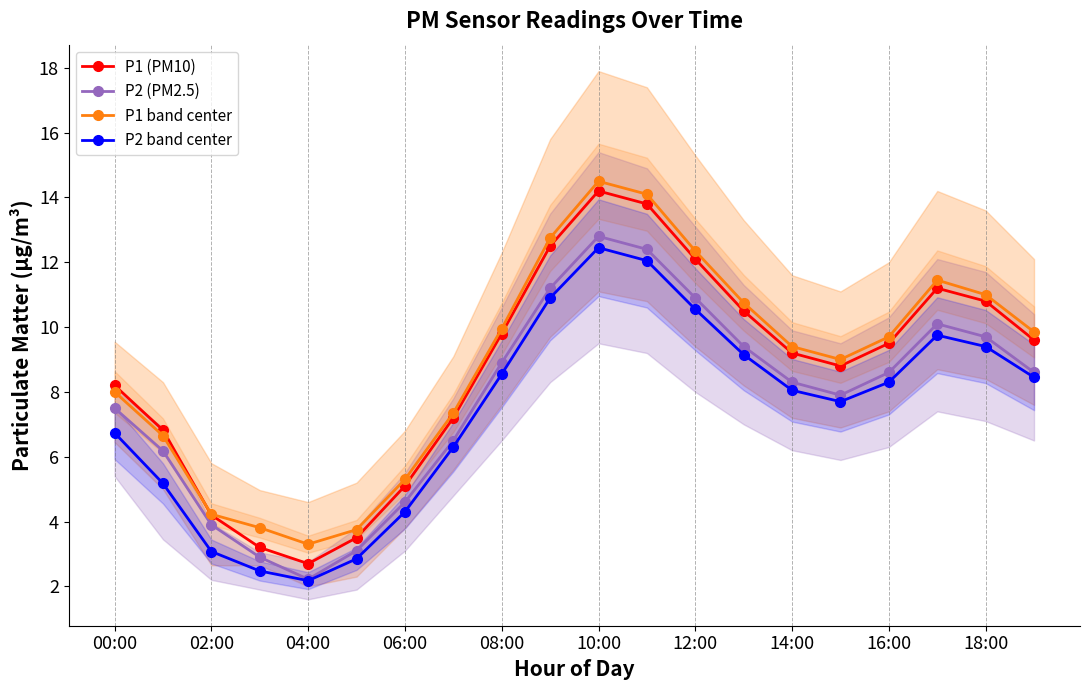

List the series in order of their peak value, highest first.

P1 band center, P1 (PM10), P2 (PM2.5), P2 band center